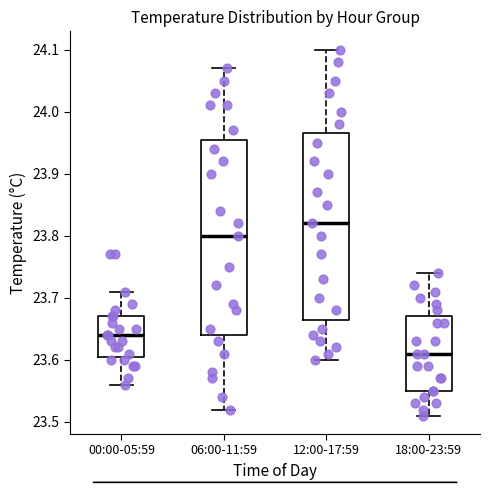

Reading left to right, read every box against the y-axis: the position of its median line, the range the box covers, and the ends of its whiskers. The values are not printed on the chart, so give them approximately, as read against the axis.

00:00-05:59: median 23.64, box 23.61 to 23.67, whiskers 23.56 to 23.71
06:00-11:59: median 23.80, box 23.64 to 23.96, whiskers 23.52 to 24.07
12:00-17:59: median 23.82, box 23.67 to 23.97, whiskers 23.60 to 24.10
18:00-23:59: median 23.61, box 23.55 to 23.67, whiskers 23.51 to 23.74